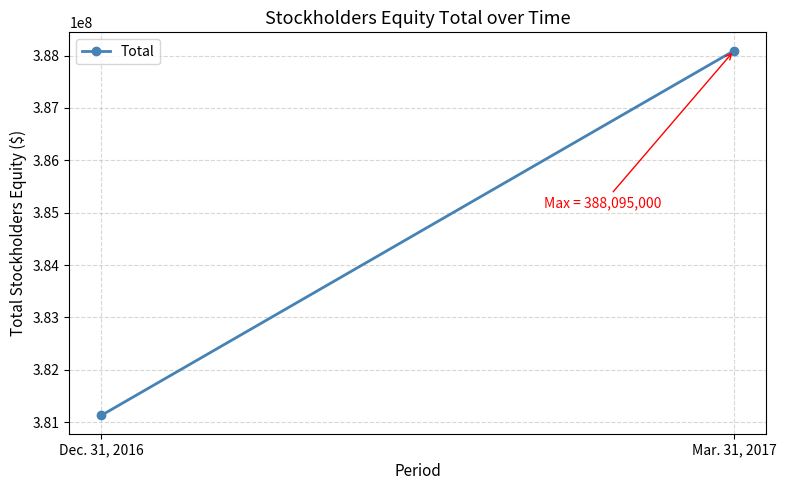

What is the change in value from Dec. 31, 2016 to Mar. 31, 2017?

+6968000